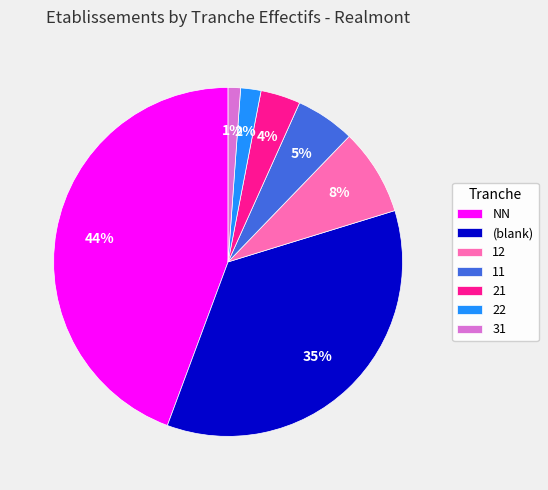

To the nearest percent, what percentage of the pie is 12?

8%